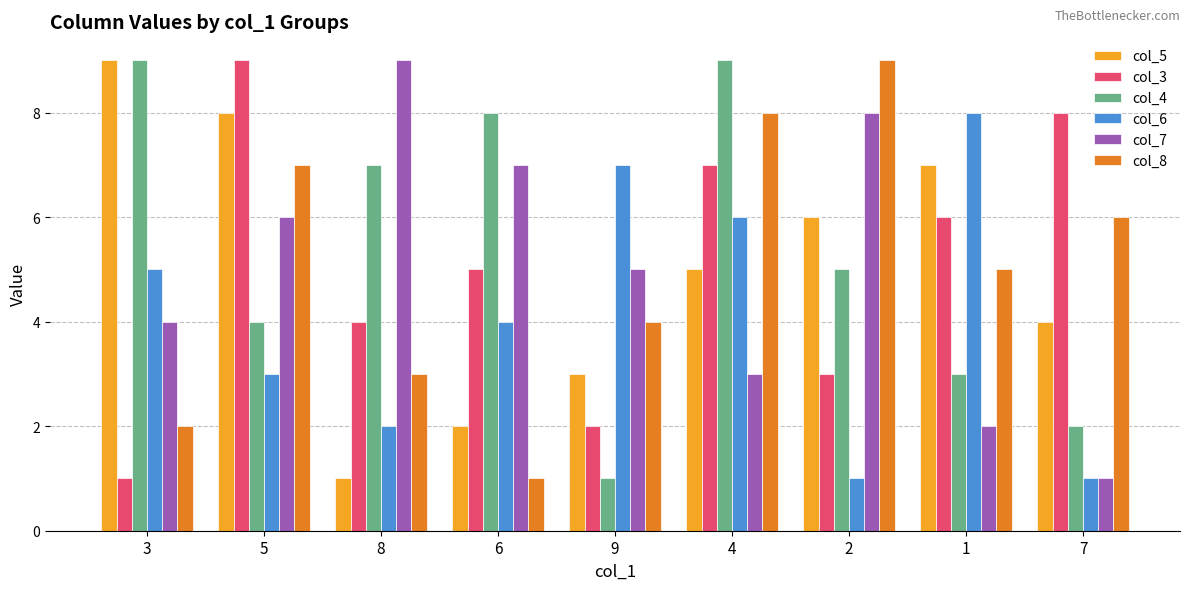

Count the number of categories in the chart.

9